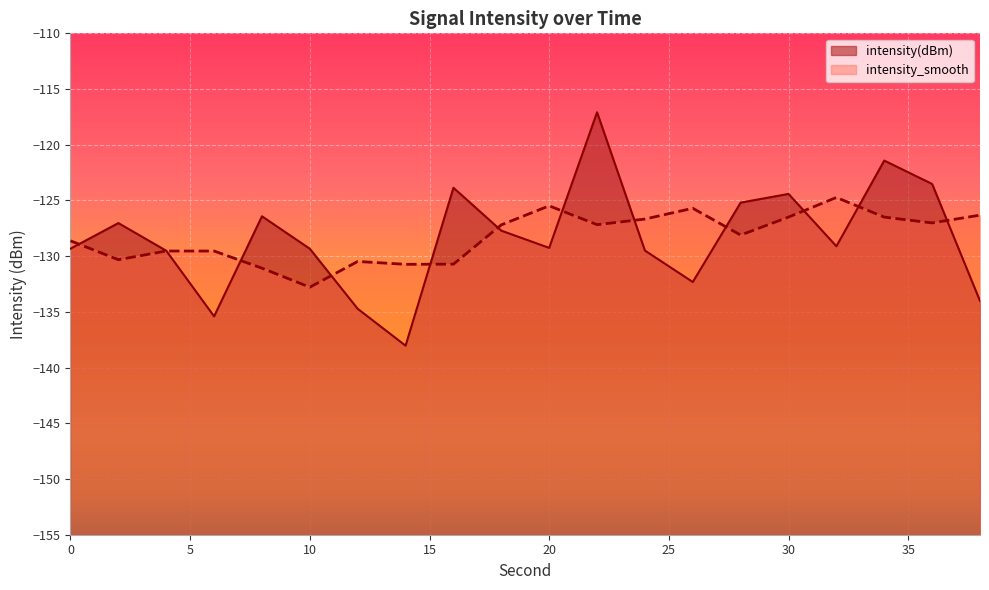

How many values exceed -129?

9